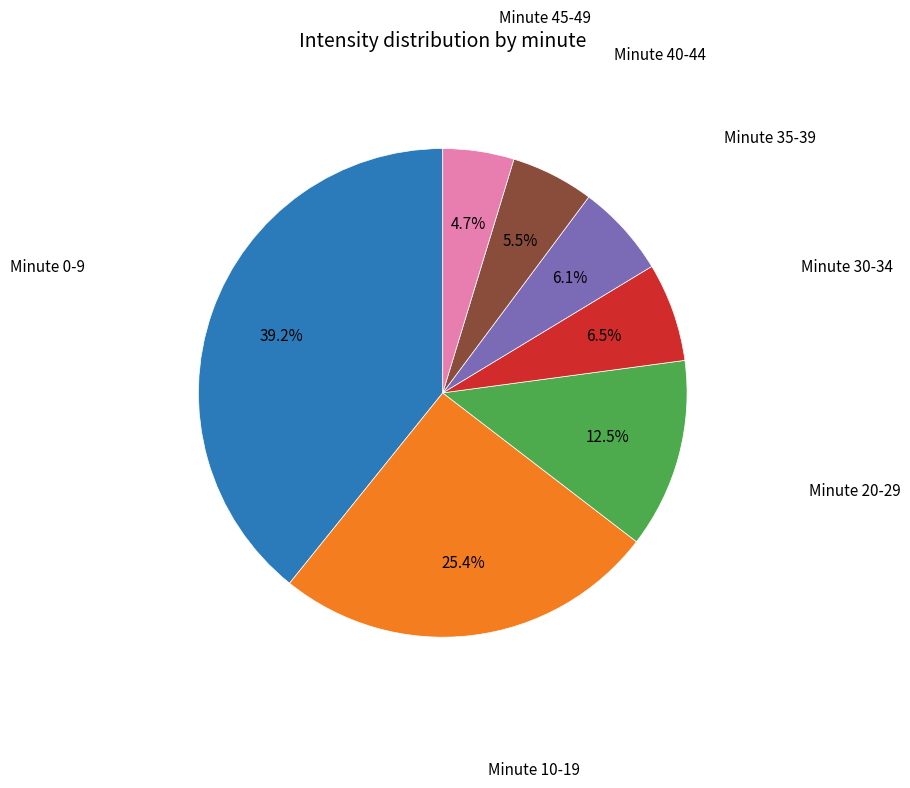

Does any single category account for the majority?

No